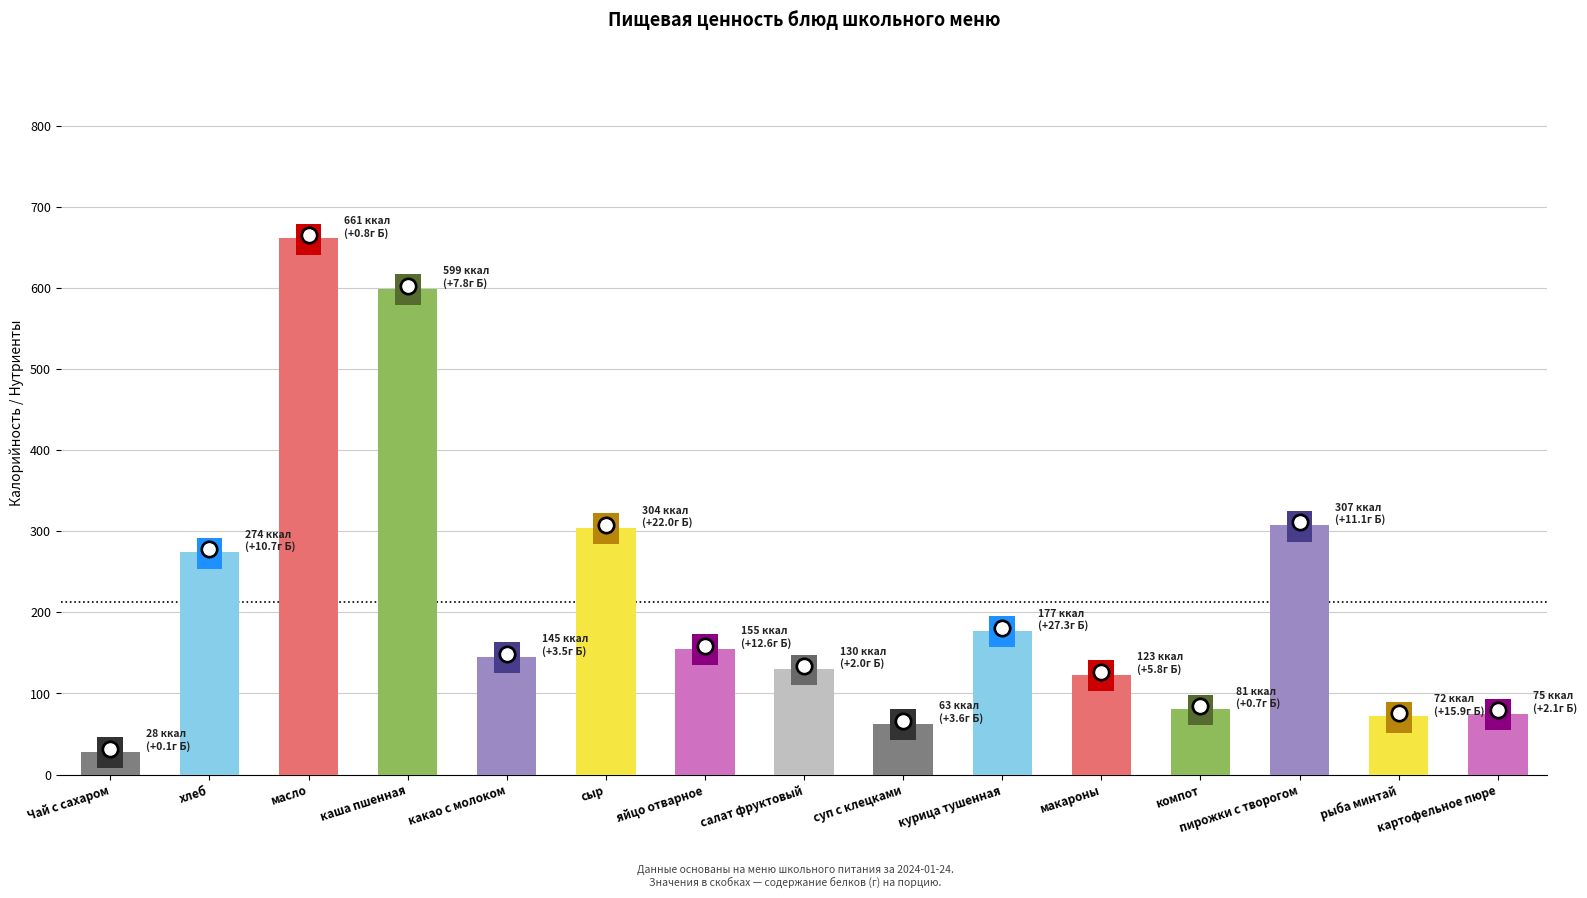

Approximately how many times larger is the value at каша пшенная compared to яйцо отварное?

3.9